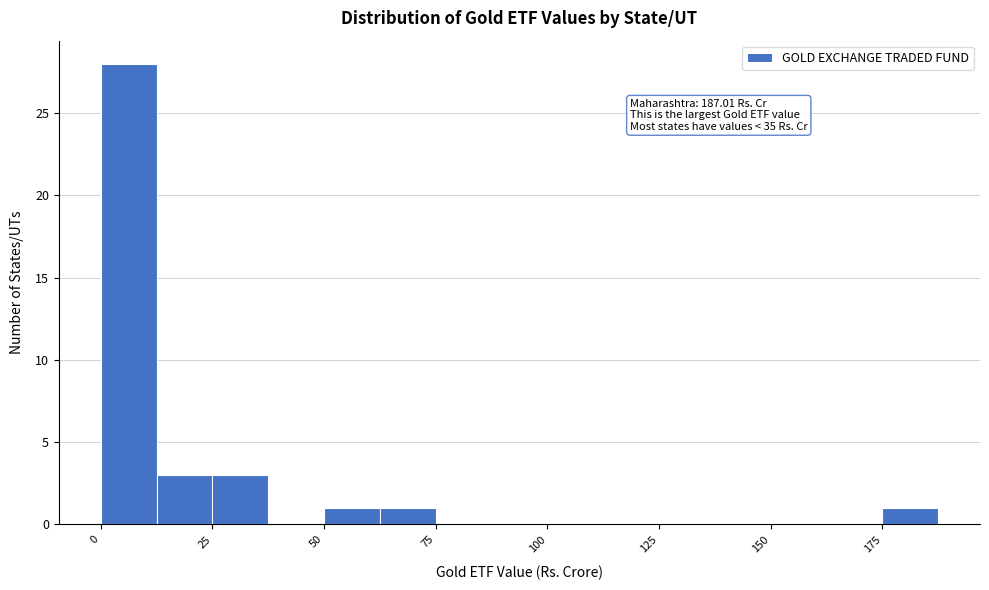

Read against the x-axis, roughly where is the centre of the tallest bar?

5